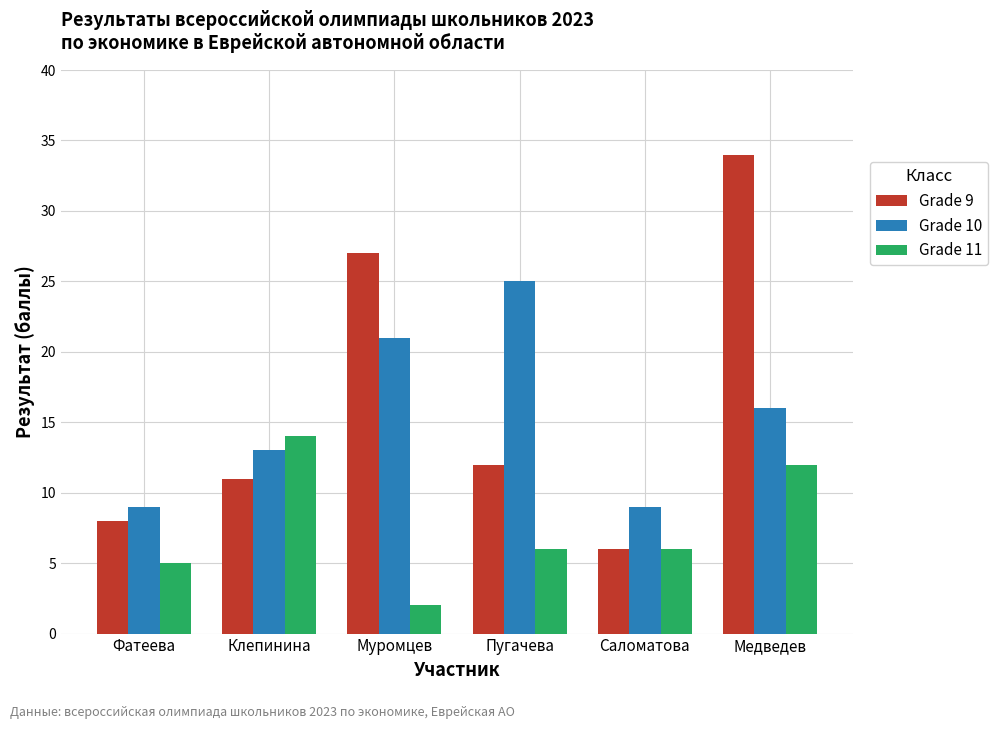

The value of Grade 9 at Фатеева is 8. True or false?

True